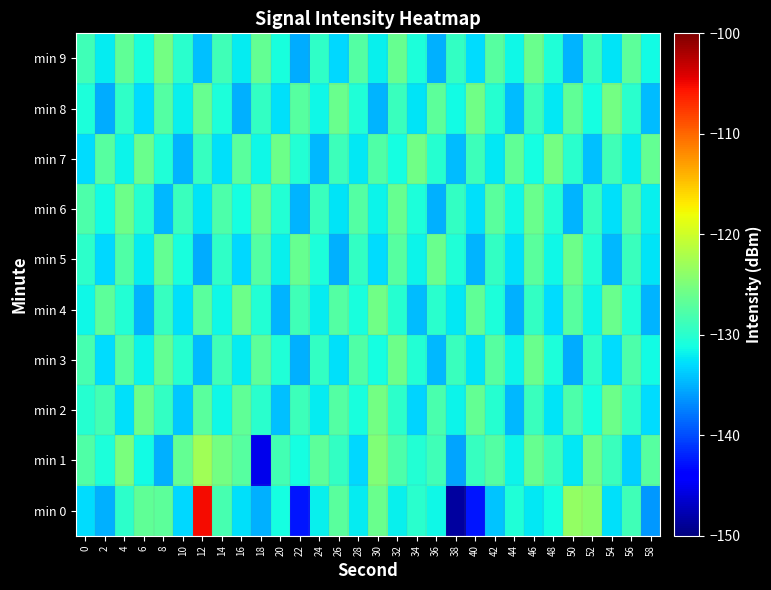

At which category is the sum across all series the highest?

12